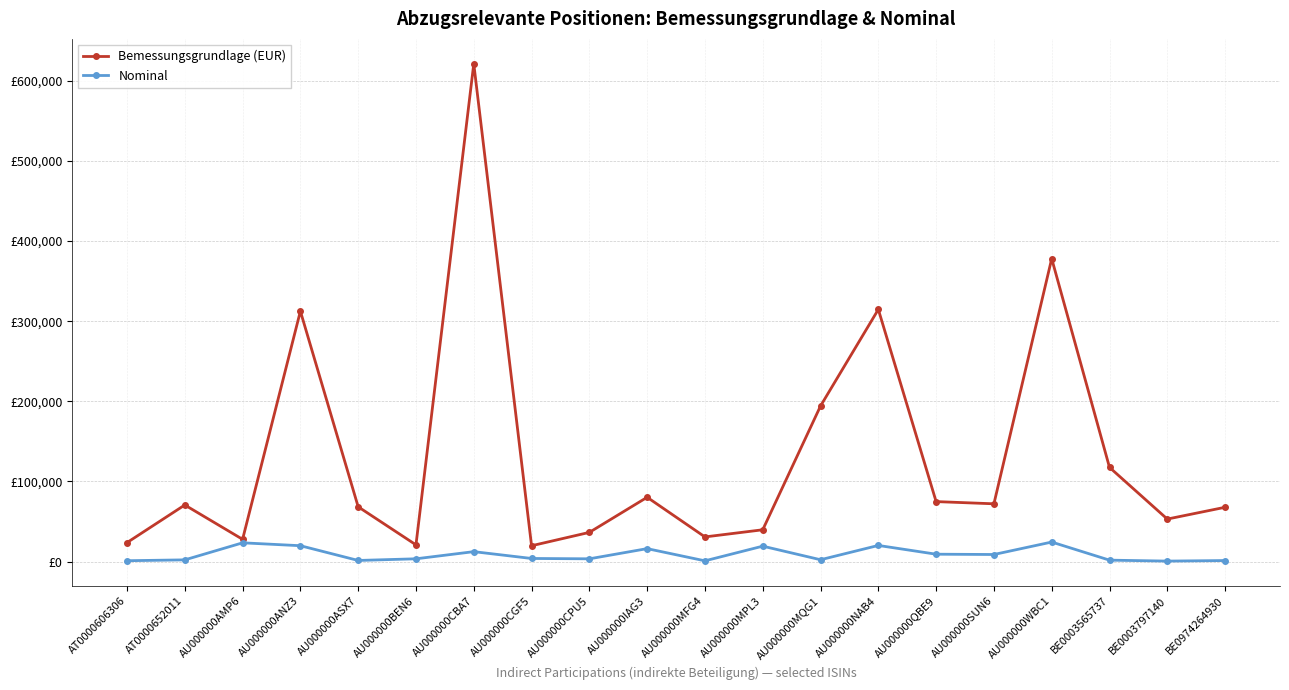

At how many categories does at least one series exceed 496931?

1